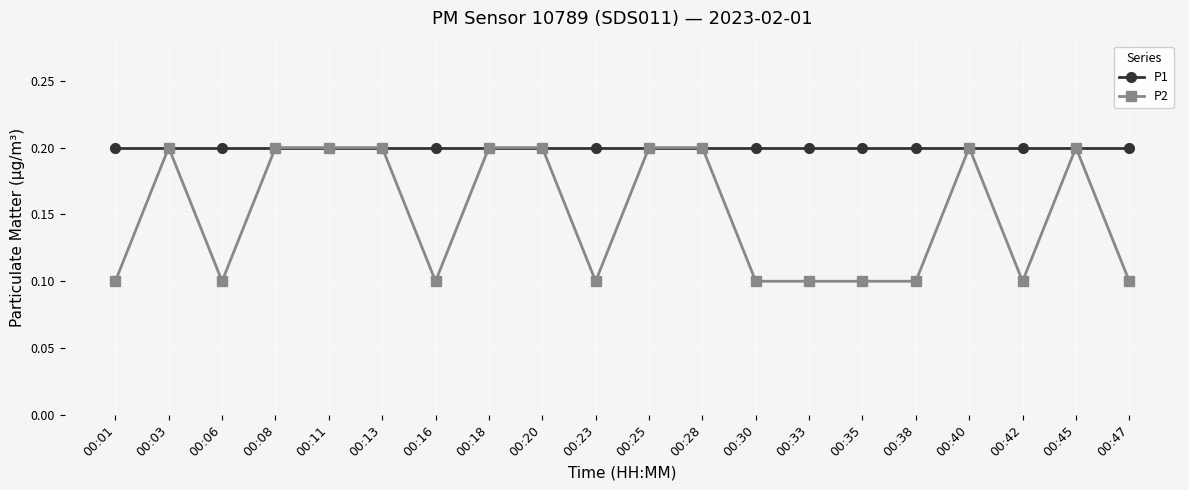

What is the value of the P2 point at the 17th from the left?

0.2